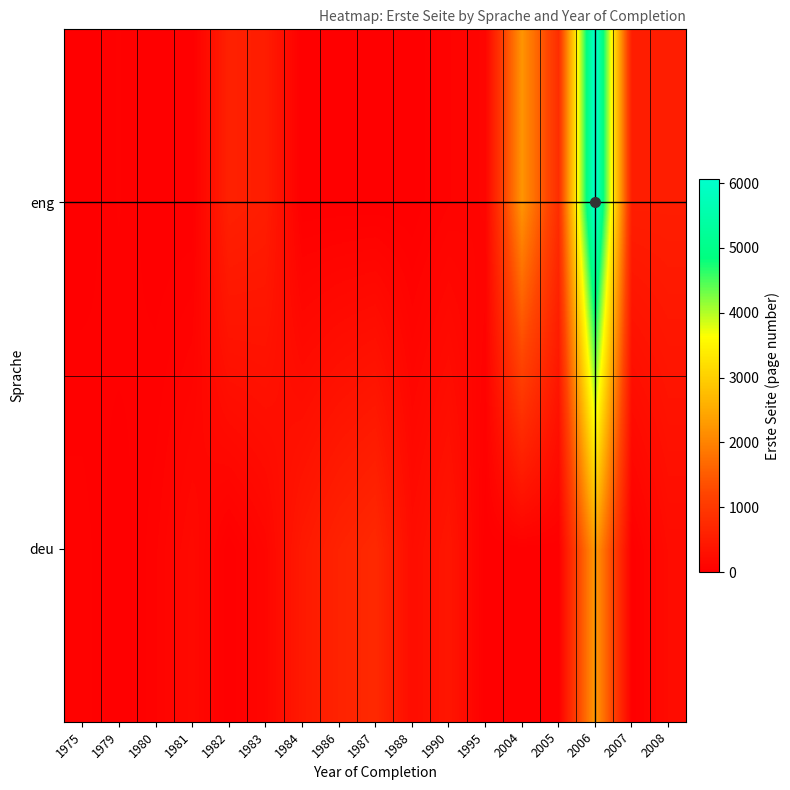

What is the difference between the highest and lowest values at 2005?

813